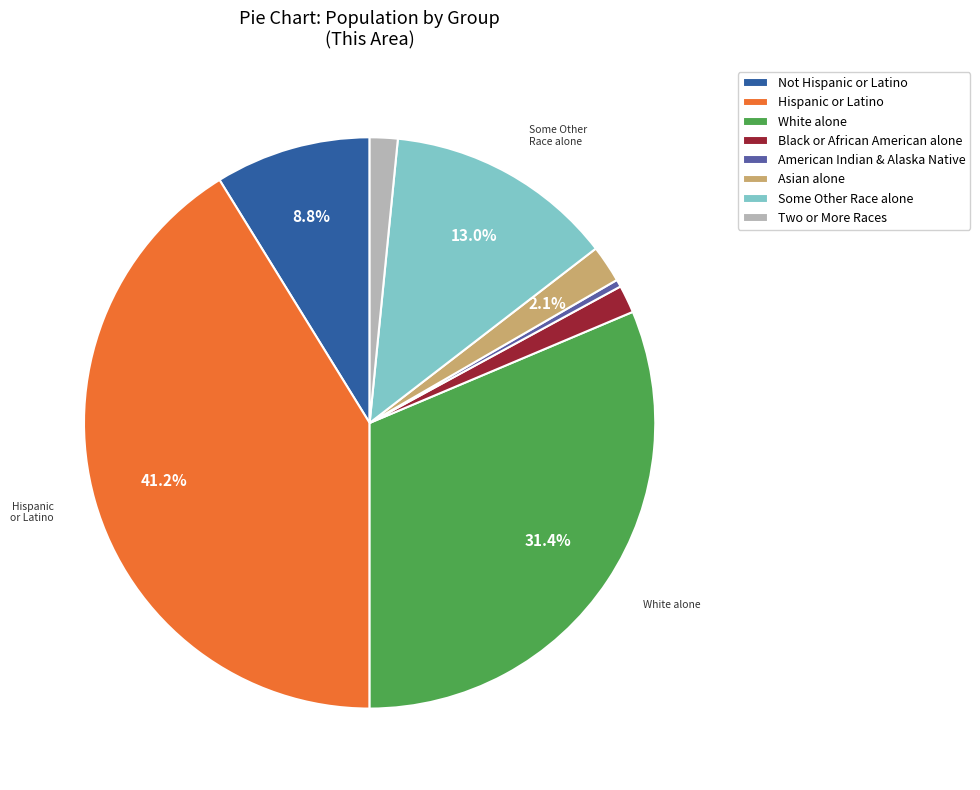

Combined, do American Indian & Alaska Native and Some Other Race alone account for over 50%?

No